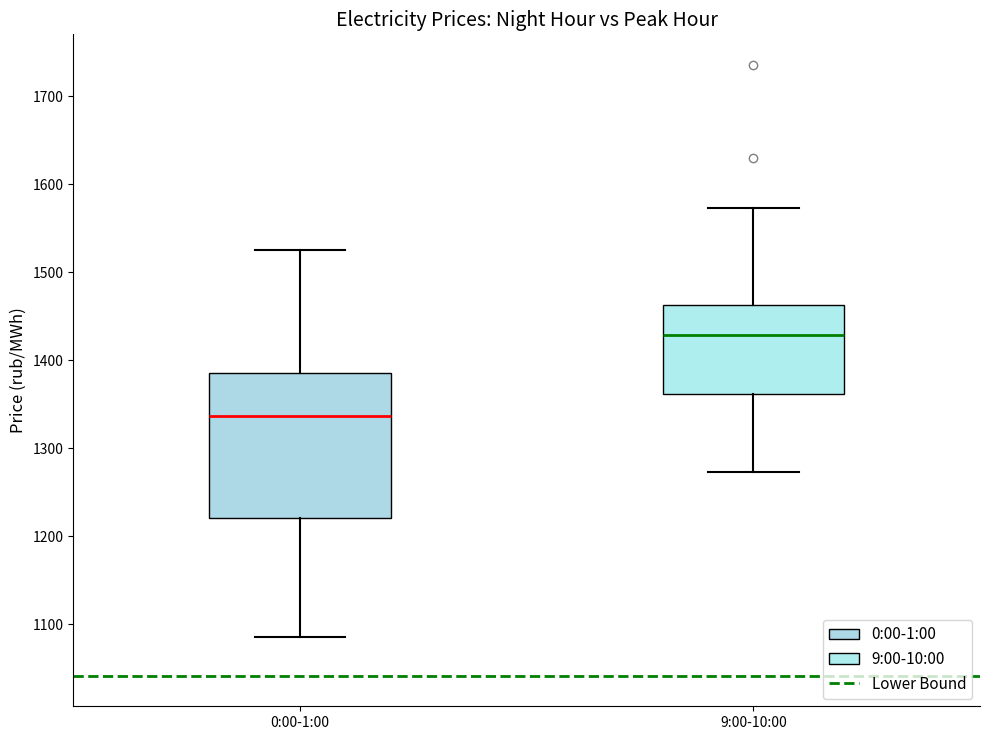

Where does the median line of the box for 0:00-1:00 sit on the y-axis? The values are not printed on the chart, so give them approximately, as read against the axis.

1340